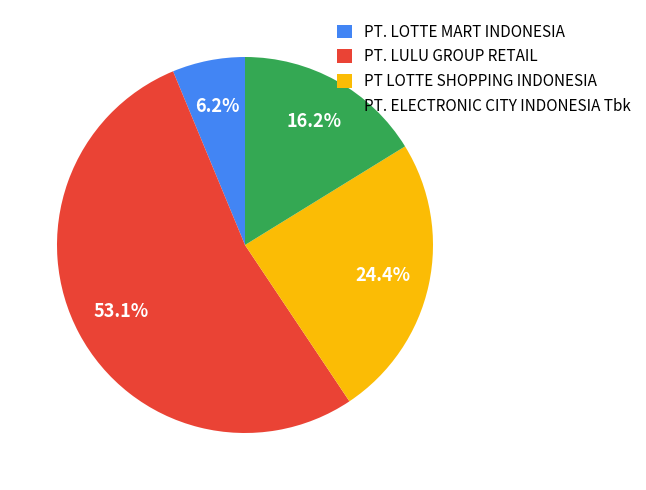

Between PT LOTTE SHOPPING INDONESIA and PT. LULU GROUP RETAIL, which is larger?

PT. LULU GROUP RETAIL